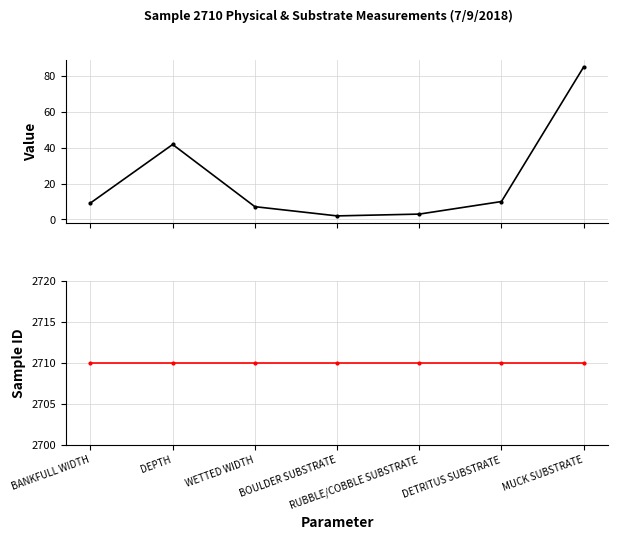

Which series changed the most between BANKFULL WIDTH and BOULDER SUBSTRATE?

Value